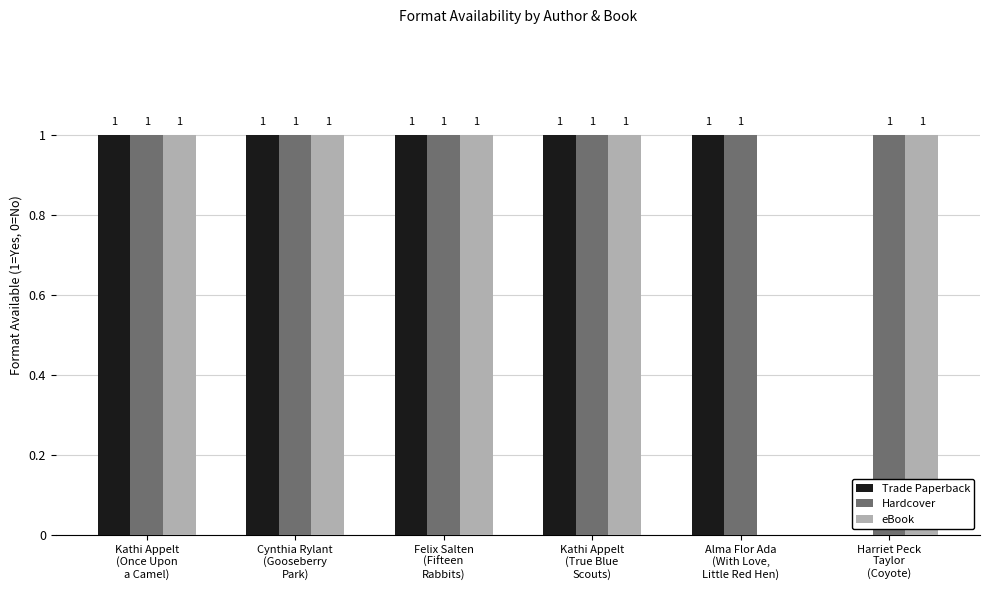

Which series has the largest total across all categories?

Hardcover